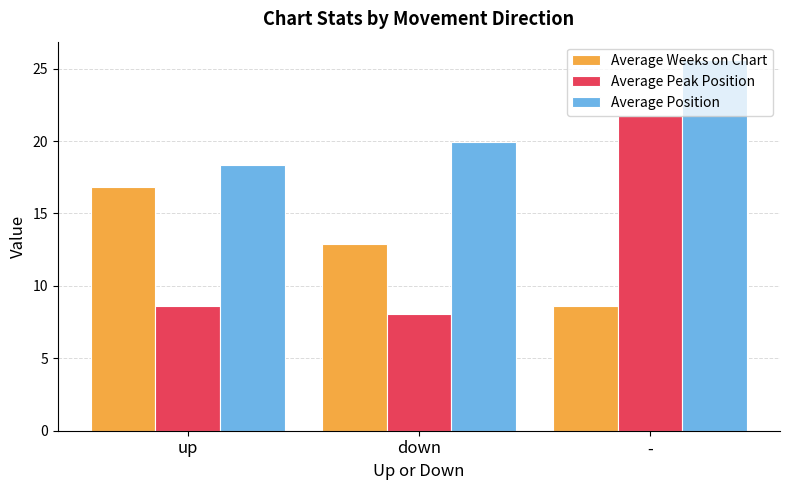

What is the average value of the Average Weeks on Chart series?

12.8